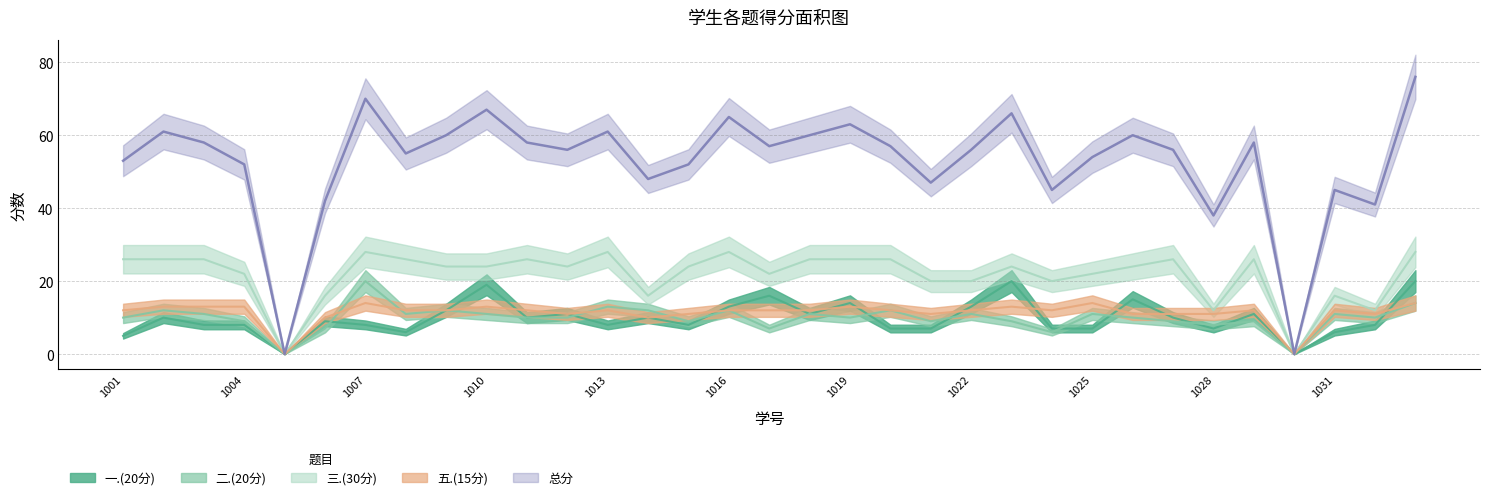

Count the number of categories in the chart.

33